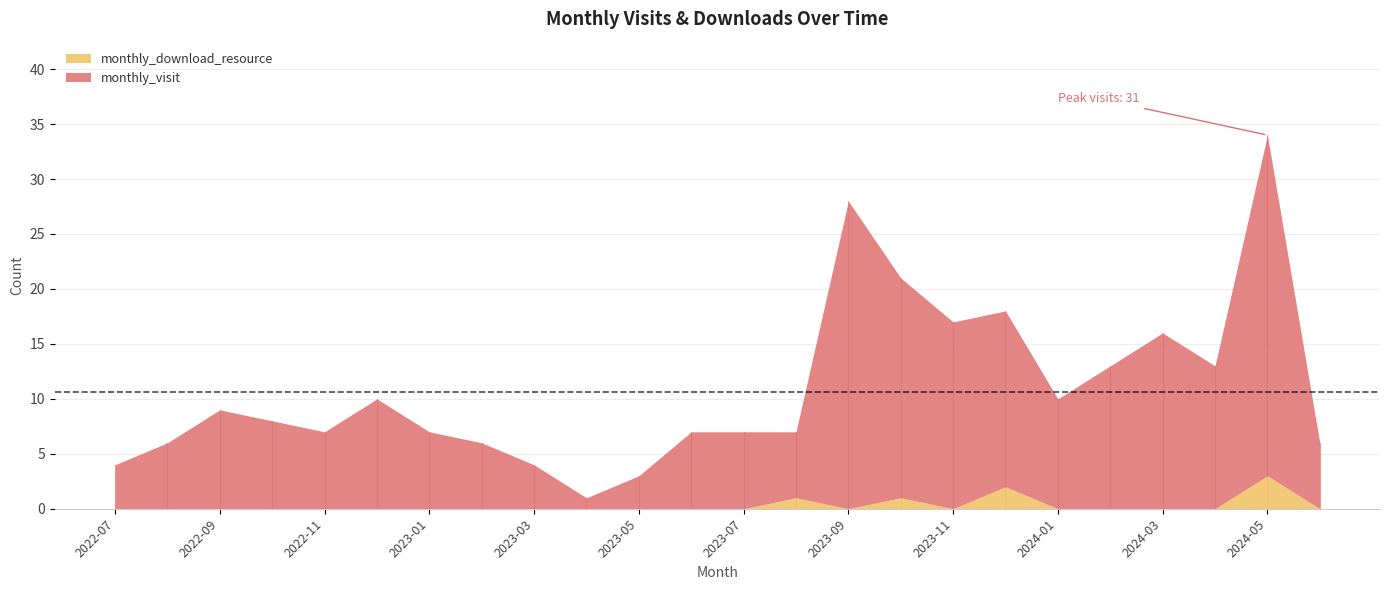

The value of monthly_download_resource at 2022-10 is 0. True or false?

True